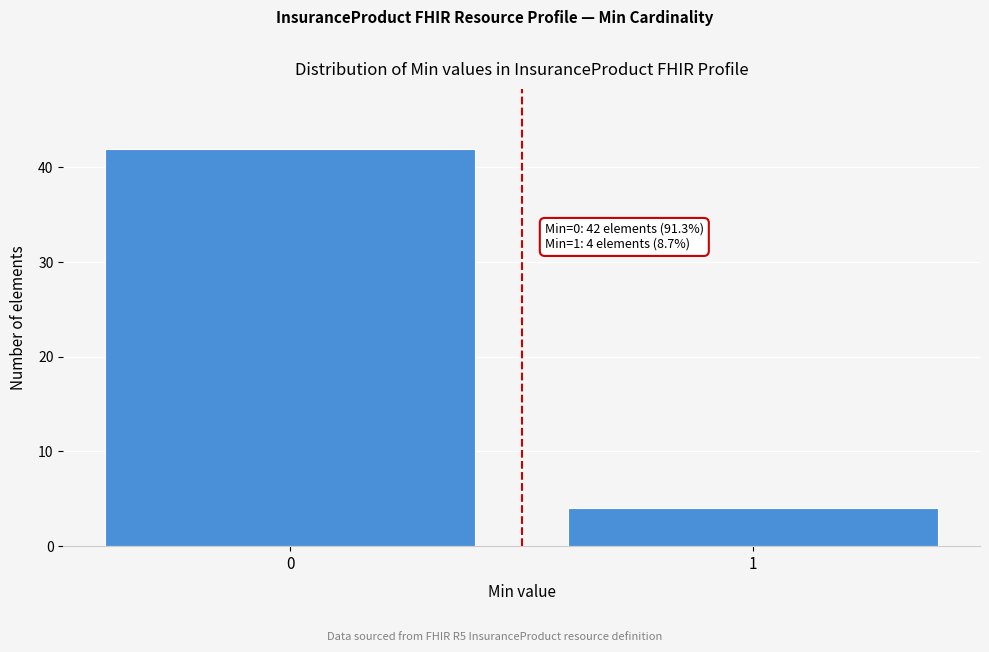

Reading left to right, extract all data points from this chart.

0=42	1=4